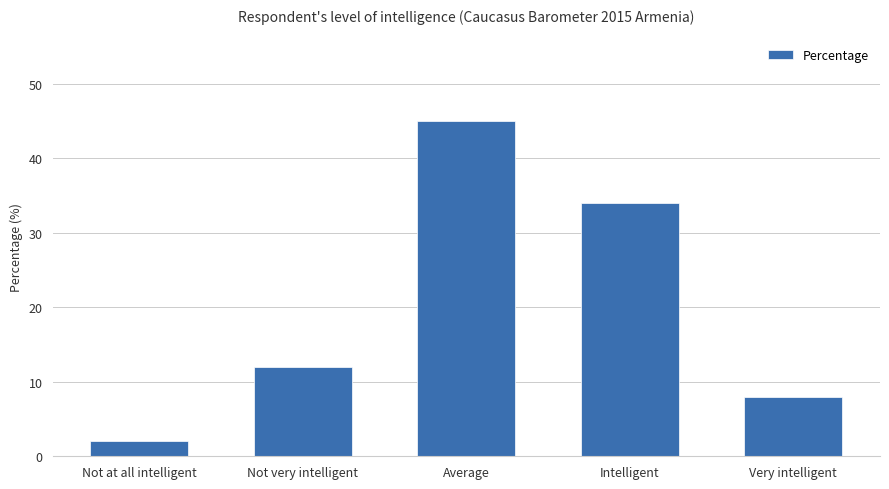

Reading left to right, what are all the values shown in this chart?

2	12	45	34	8